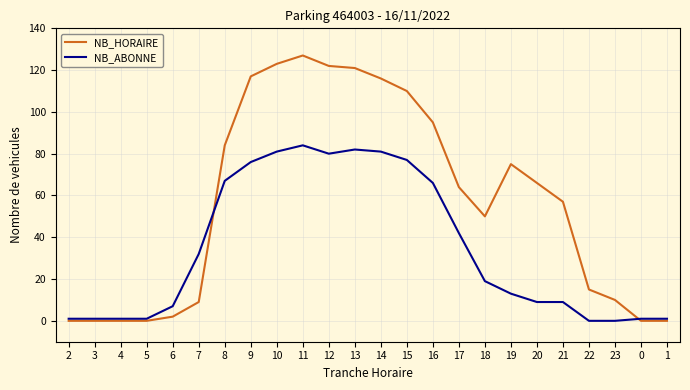

Which series has the widest spread of values?

NB_HORAIRE